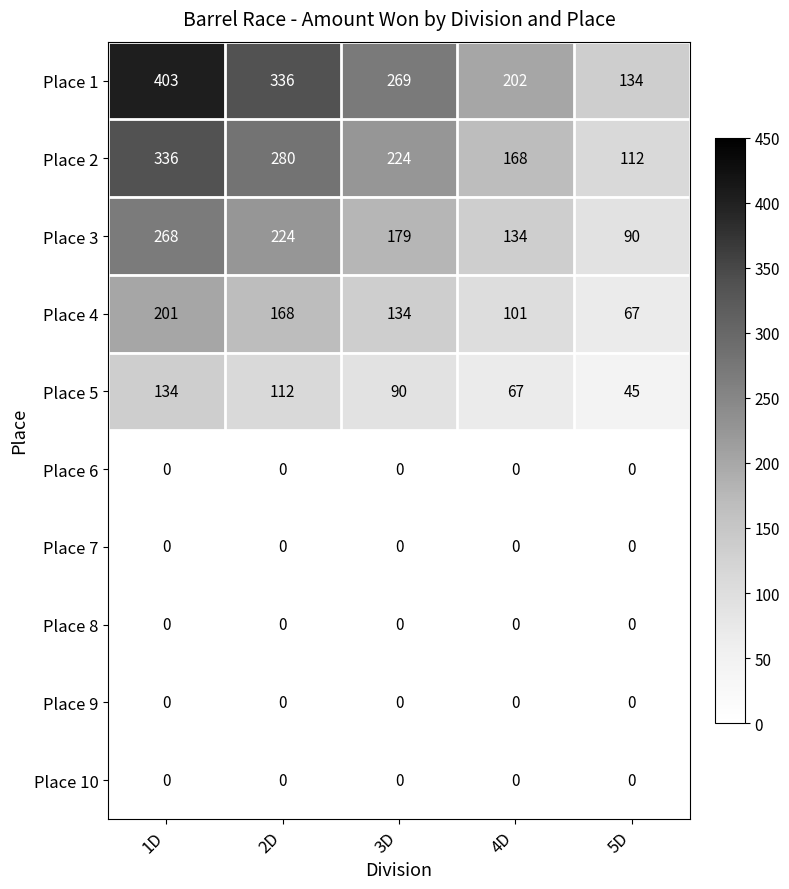

Rank the categories by Place 2 value from highest to lowest.

1D, 2D, 3D, 4D, 5D